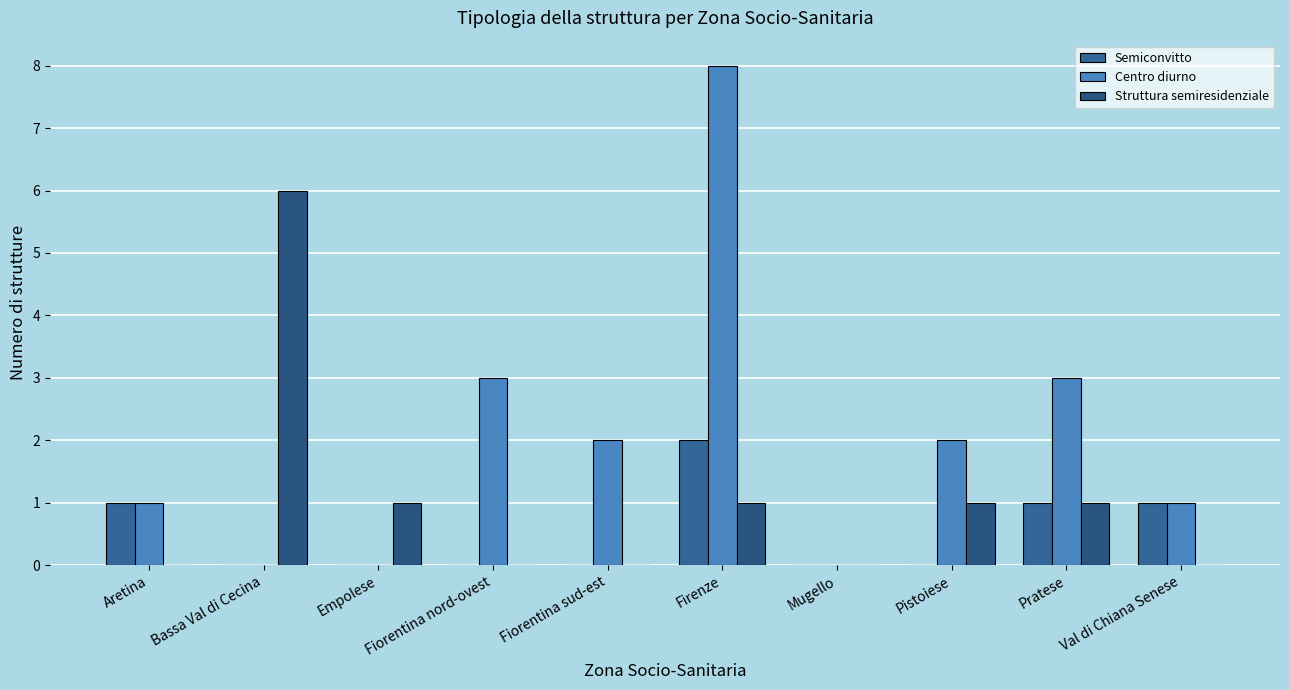

Are the bars horizontal?

No